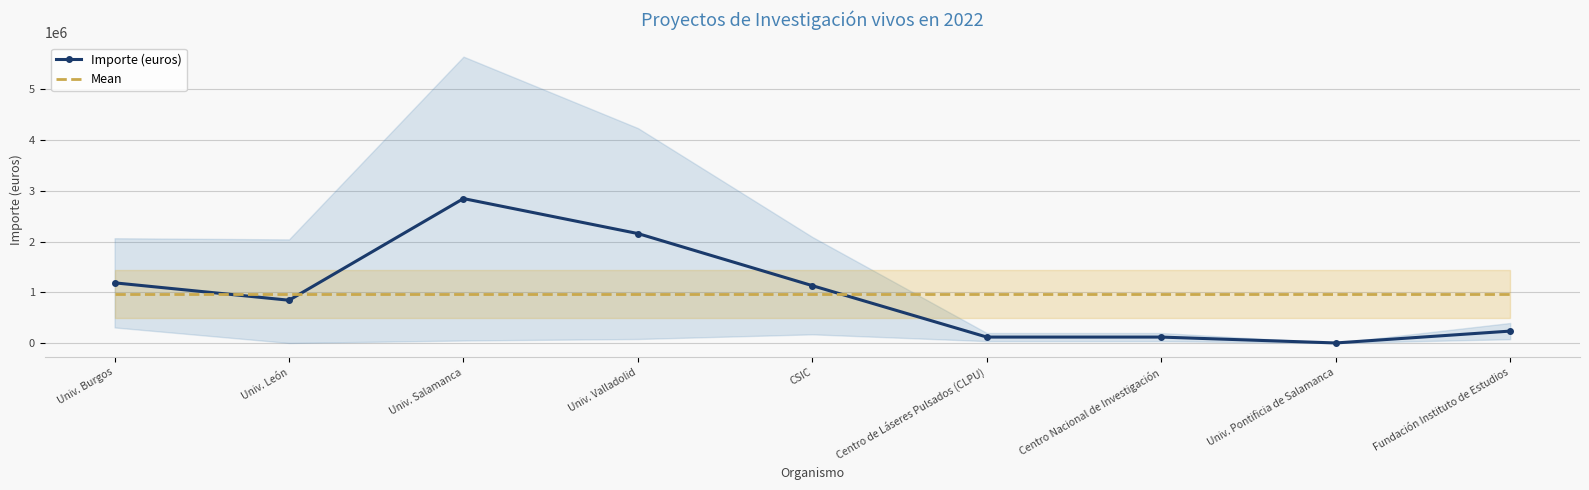

The Importe (euros) series shows 116000 at Centro de Láseres Pulsados (CLPU). True or false?

True